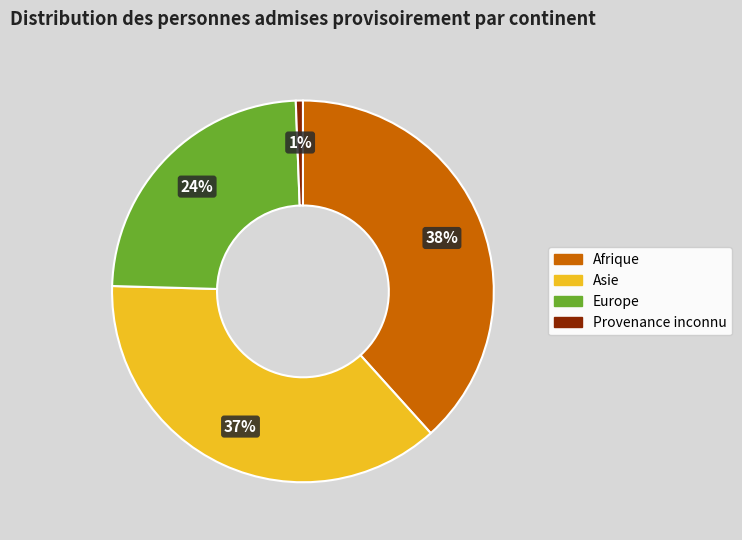

Combined, do Provenance inconnu and Asie account for over 50%?

No